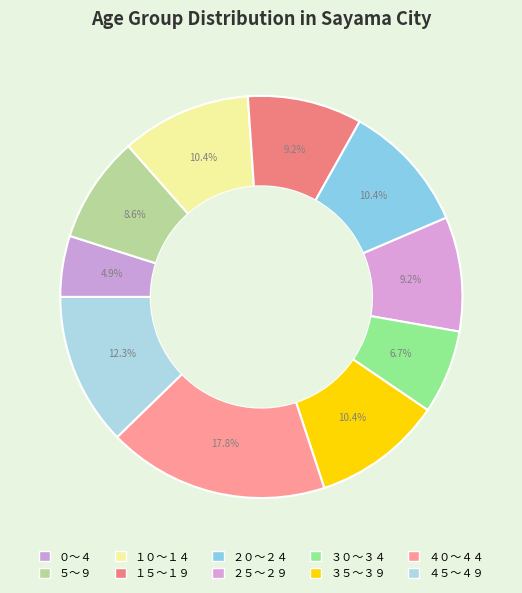

To the nearest percent, what is the combined percentage of ５～９ and ２５～２９?

18%